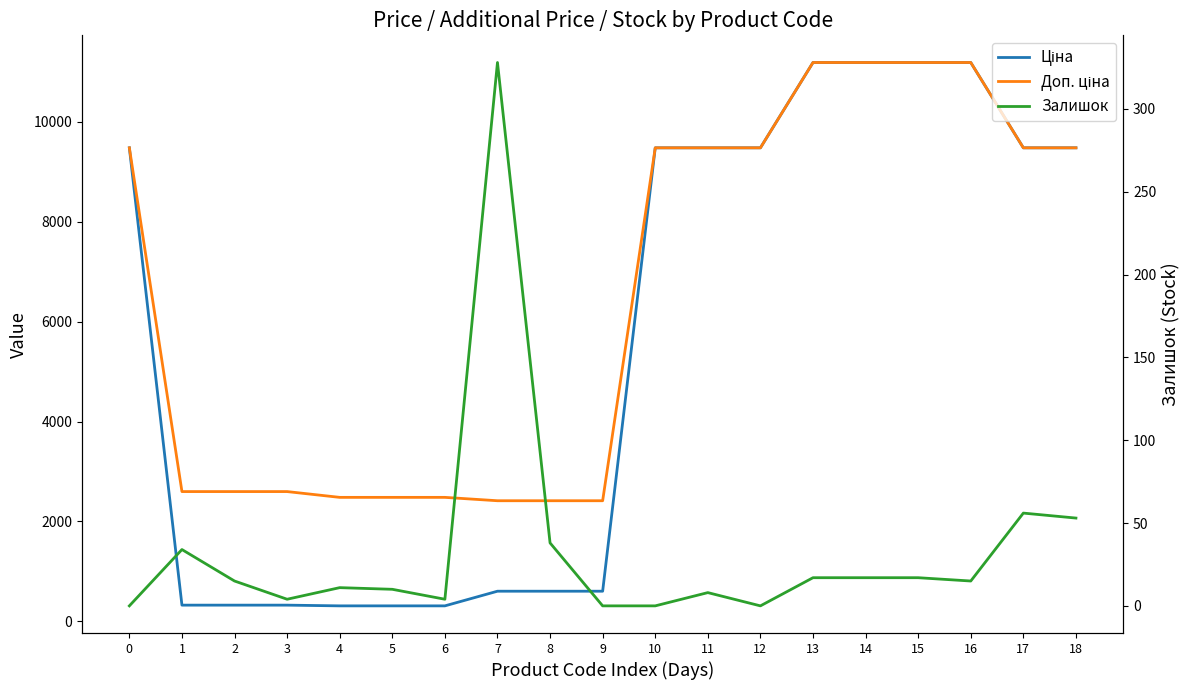

What is the sum of all Доп. ціна values?

124119.7